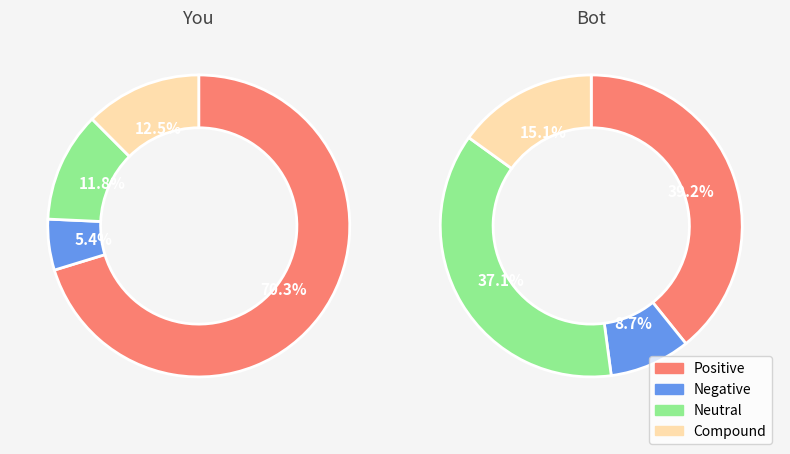

True or false: pct05 accounts for 1% of the total.

False